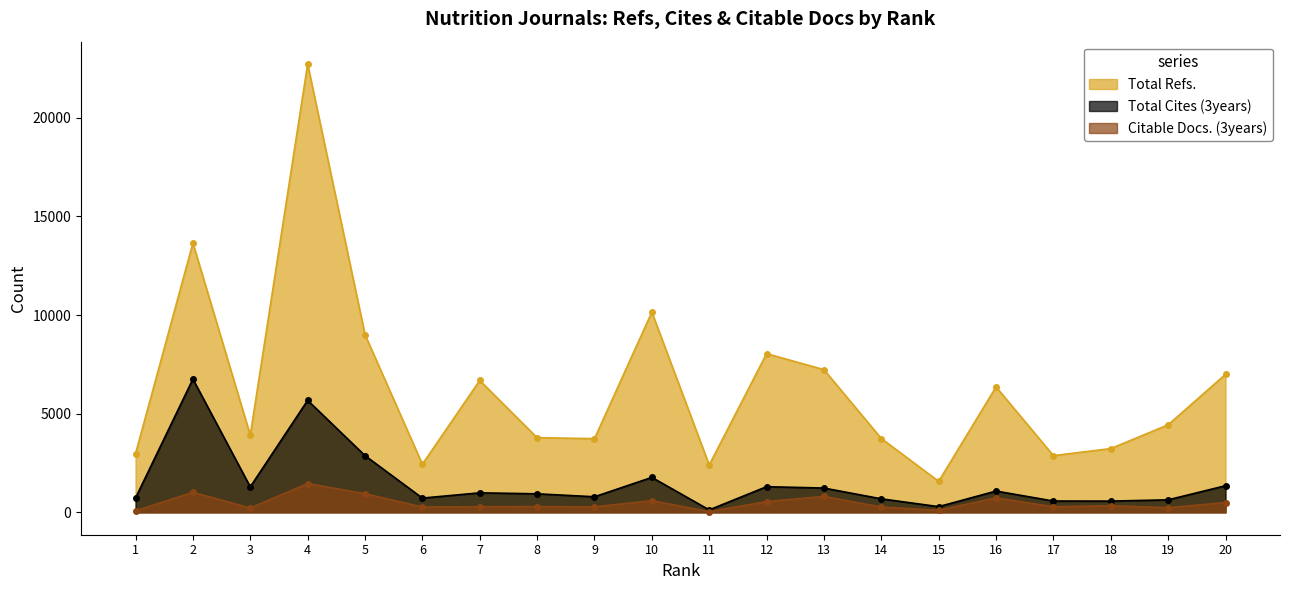

What is the sum of all Citable Docs. (3years) values?

9242